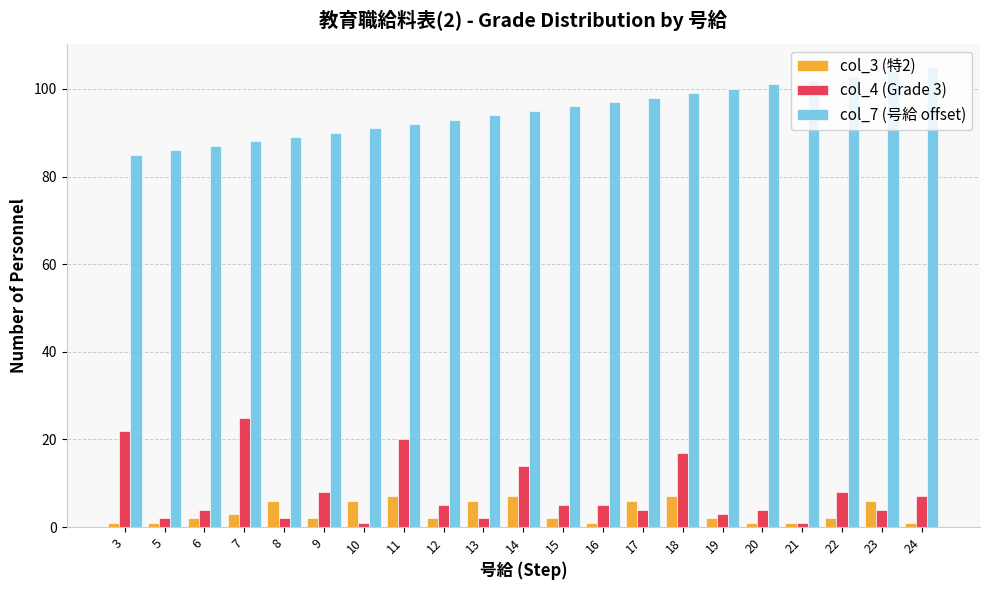

List the series in order of their peak value, highest first.

col_7 (号給 offset), col_4 (Grade 3), col_3 (特2)